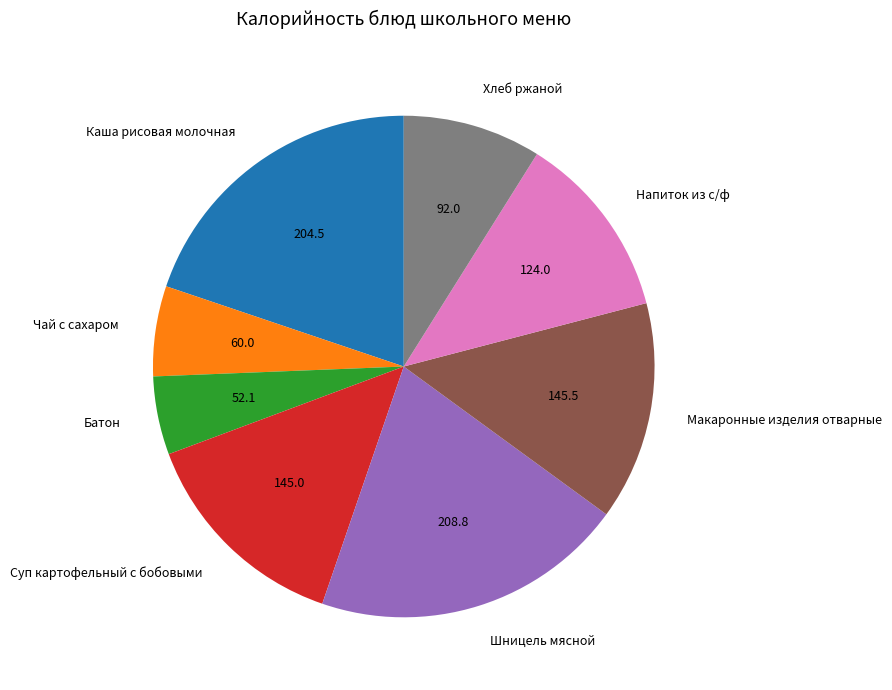

Does Хлеб ржаной represent more than half of the total?

No